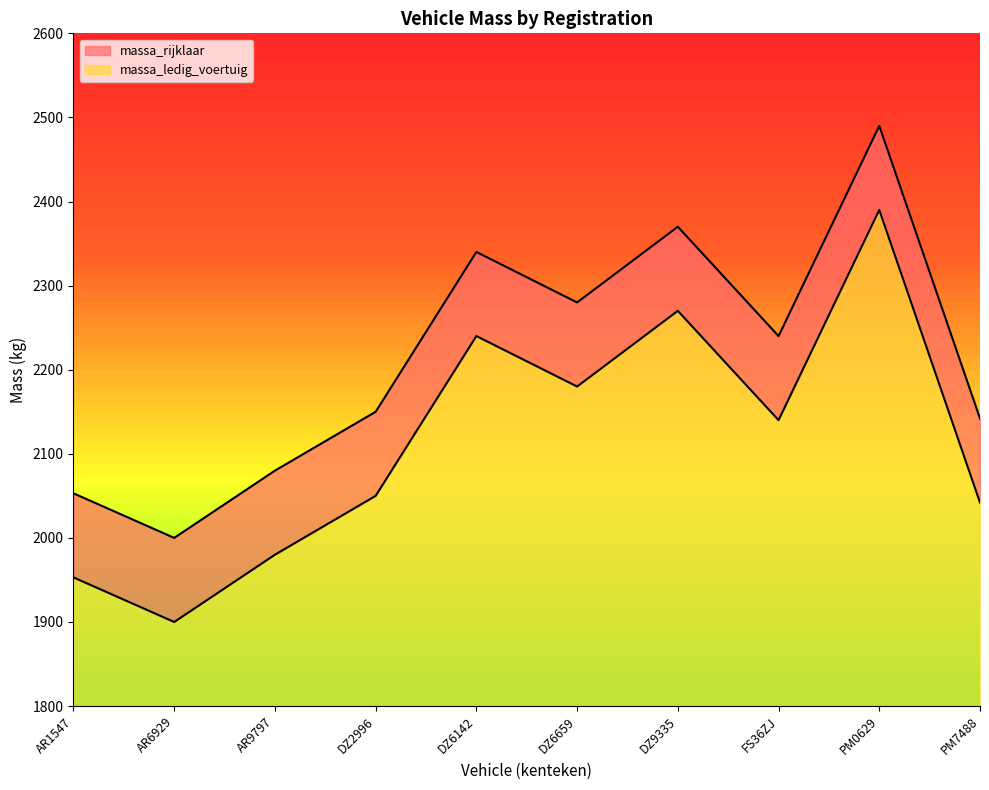

How many lines are shown in the chart?

2